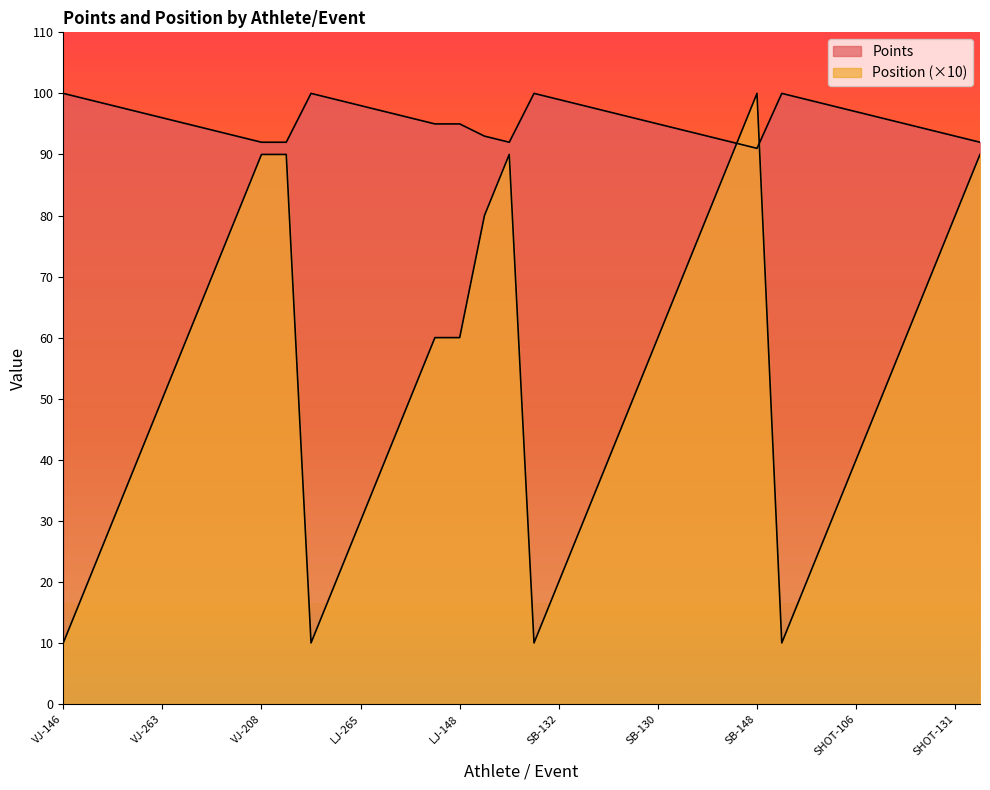

What is the minimum value shown in the chart?

10